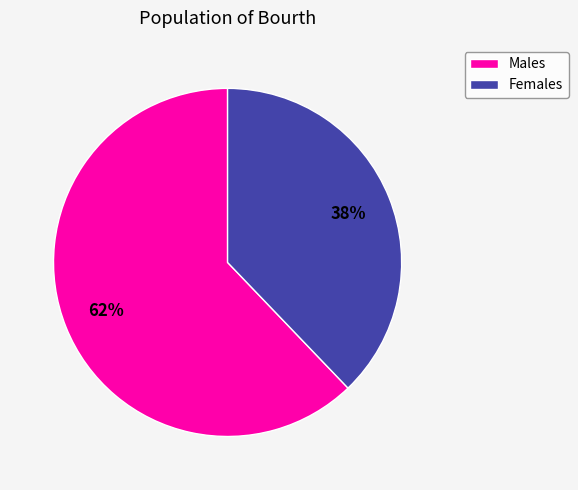

Is the sum of Males and Females greater than half?

Yes